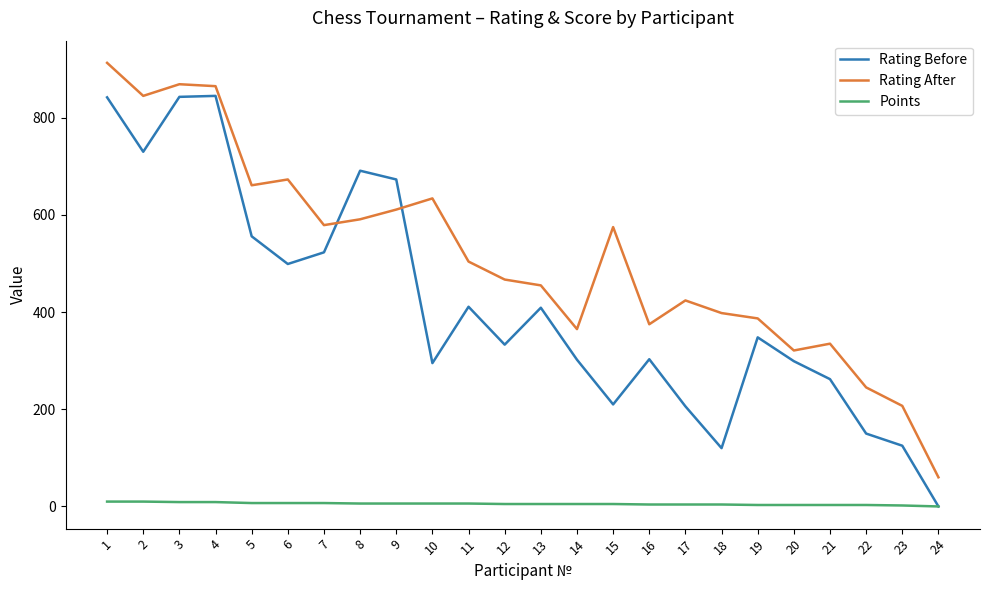

At which label does Rating Before first exceed 348?

1